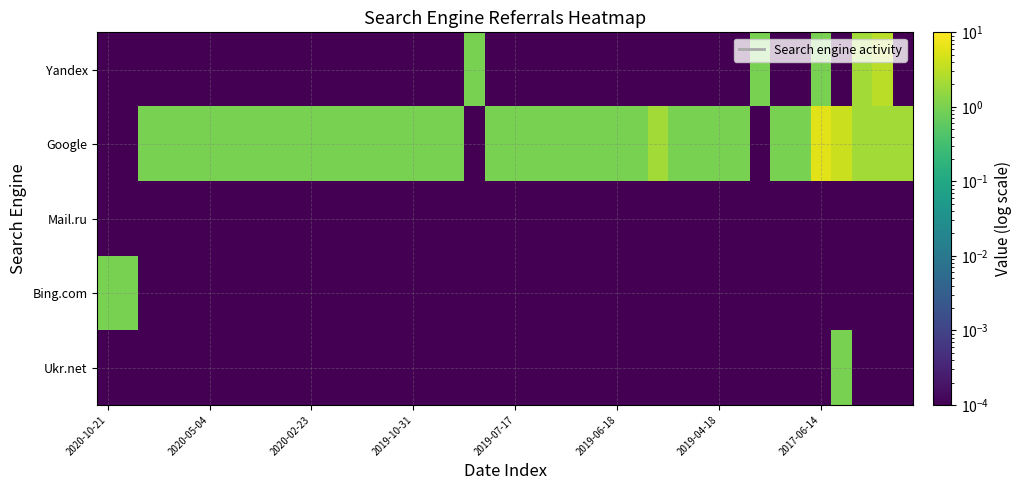

Reading right to left, extract all data points from this chart.

Yandex: 0.0	3.0	2.0	0.0	1.0	0.0	0.0	1.0	0.0	0.0	0.0	0.0	0.0	0.0	0.0	0.0	0.0	0.0	0.0	0.0	0.0	1.0	0.0	0.0	0.0	0.0	0.0	0.0	0.0	0.0	0.0	0.0	0.0	0.0	0.0	0.0	0.0	0.0	0.0	0.0
Google: 2.0	2.0	2.0	4.0	6.0	1.0	1.0	0.0	1.0	1.0	1.0	1.0	2.0	1.0	1.0	1.0	1.0	1.0	1.0	1.0	1.0	0.0	1.0	1.0	1.0	1.0	1.0	1.0	1.0	1.0	1.0	1.0	1.0	1.0	1.0	1.0	1.0	1.0	0.0	0.0
Mail.ru: 0.0	0.0	0.0	0.0	0.0	0.0	0.0	0.0	0.0	0.0	0.0	0.0	0.0	0.0	0.0	0.0	0.0	0.0	0.0	0.0	0.0	0.0	0.0	0.0	0.0	0.0	0.0	0.0	0.0	0.0	0.0	0.0	0.0	0.0	0.0	0.0	0.0	0.0	0.0	0.0
Bing.com: 0.0	0.0	0.0	0.0	0.0	0.0	0.0	0.0	0.0	0.0	0.0	0.0	0.0	0.0	0.0	0.0	0.0	0.0	0.0	0.0	0.0	0.0	0.0	0.0	0.0	0.0	0.0	0.0	0.0	0.0	0.0	0.0	0.0	0.0	0.0	0.0	0.0	0.0	1.0	1.0
Ukr.net: 0.0	0.0	0.0	1.0	0.0	0.0	0.0	0.0	0.0	0.0	0.0	0.0	0.0	0.0	0.0	0.0	0.0	0.0	0.0	0.0	0.0	0.0	0.0	0.0	0.0	0.0	0.0	0.0	0.0	0.0	0.0	0.0	0.0	0.0	0.0	0.0	0.0	0.0	0.0	0.0